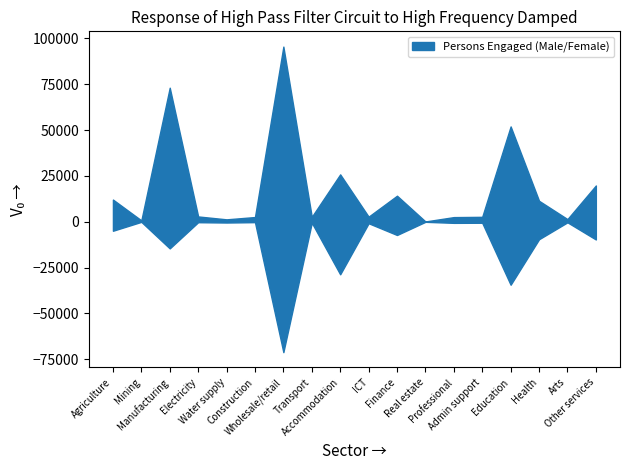

Is it true that small_male equals 155 at 16?

False